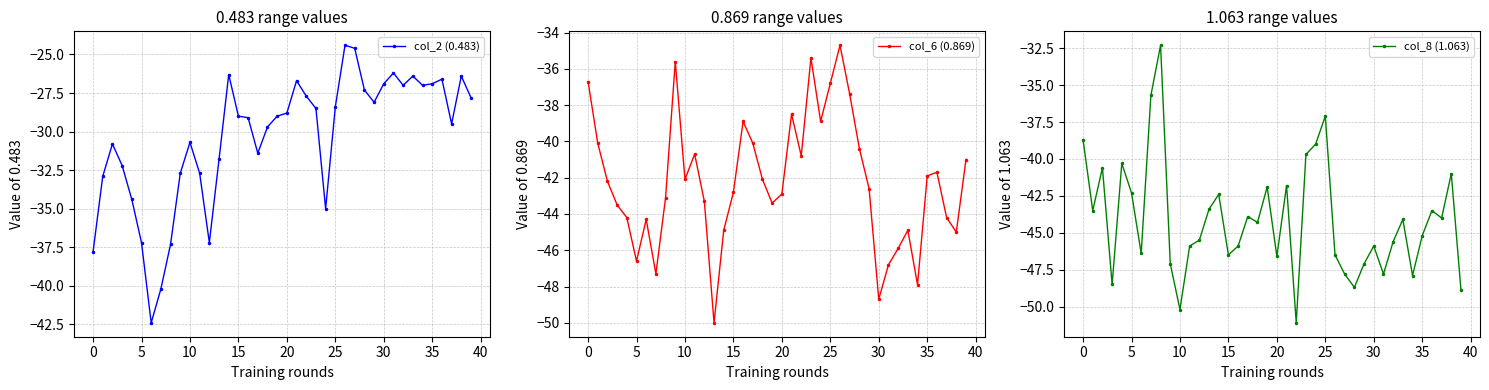

True or false: col_2 (0.483) has more than 1 points higher than both neighbors.

True